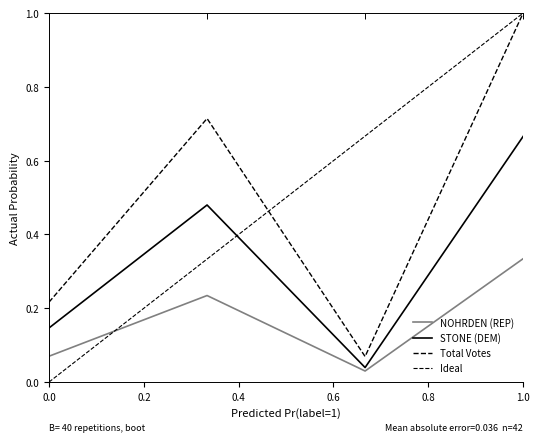

What is the sum of all Total Votes values?

2.0